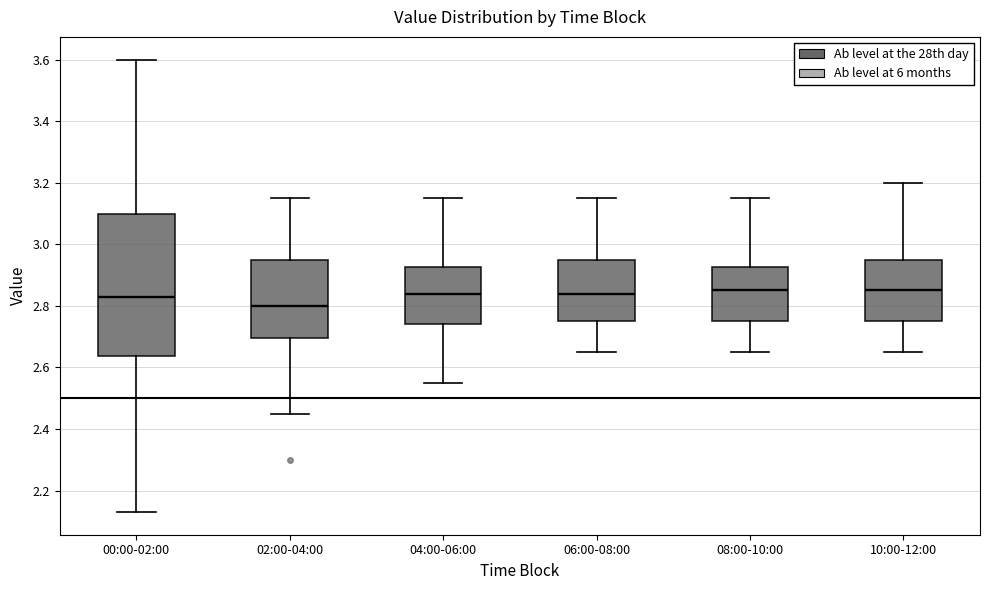

Where is the lower edge of the box for 04:00-06:00 on the y-axis? The values are not printed on the chart, so give them approximately, as read against the axis.

2.74